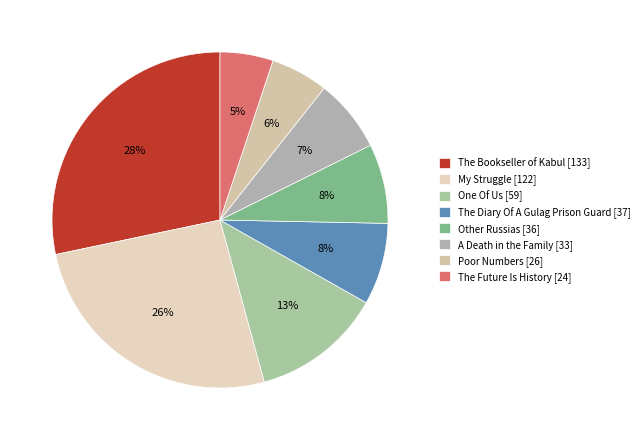

What is the change in value from Poor Numbers [26] to The Future Is History [24]?

-2